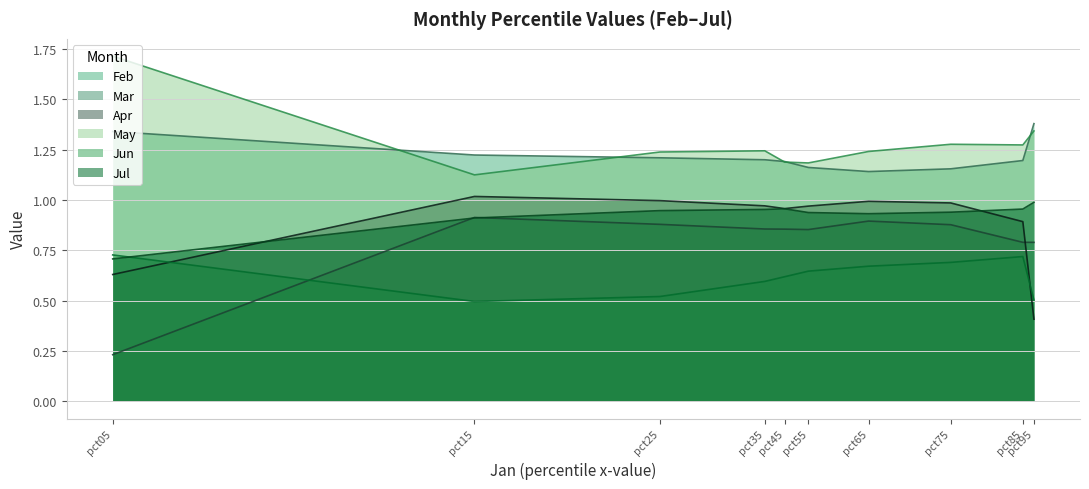

In Mar, how many points are lower than both neighbors (excluding endpoints)?

1